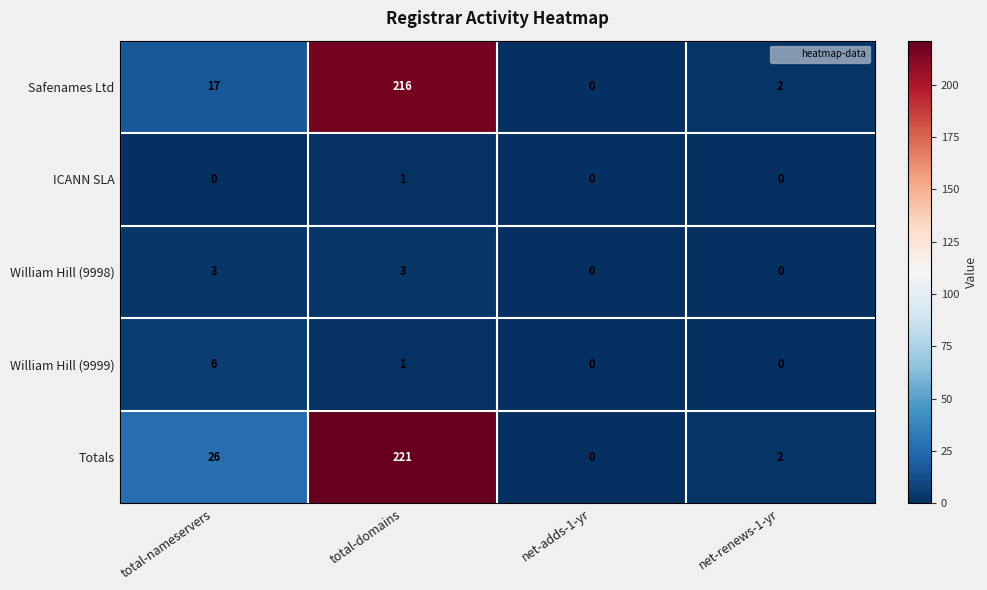

At how many categories does at least one series exceed 182?

1